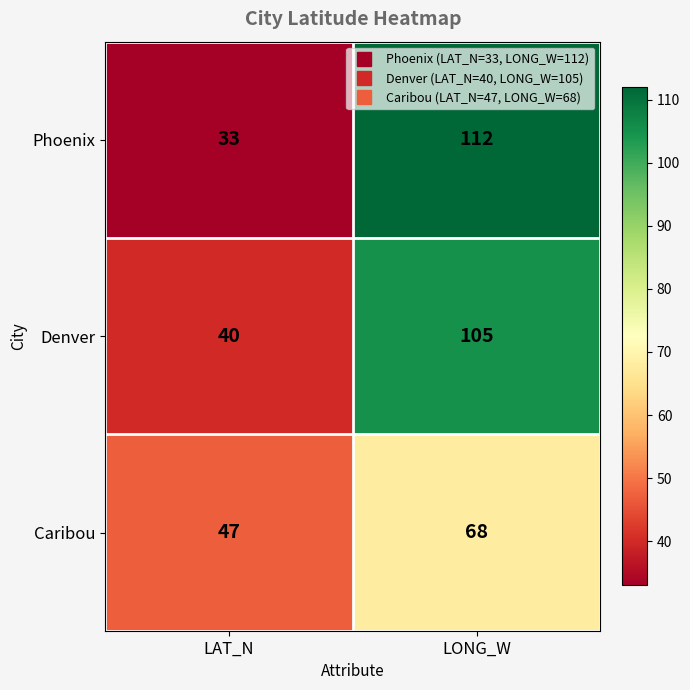

At which category is the sum across all series the highest?

LONG_W